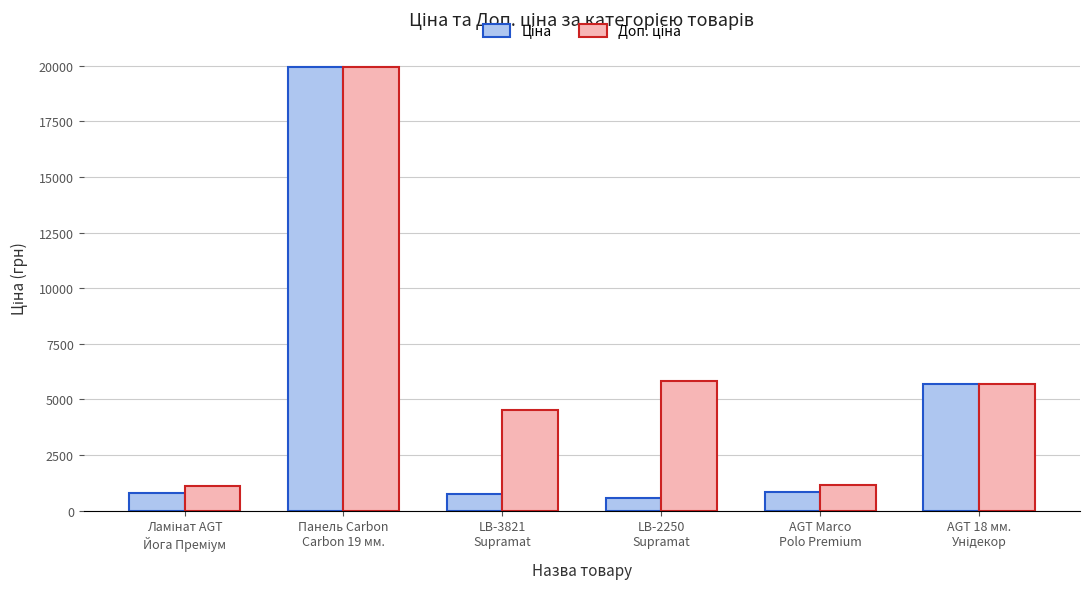

What is the greatest value displayed?

19964.2